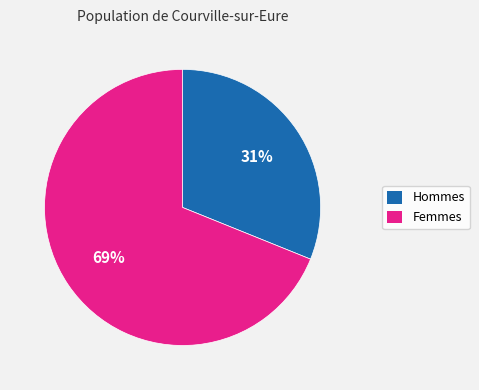

To the nearest percent, what is the average slice percentage?

50%